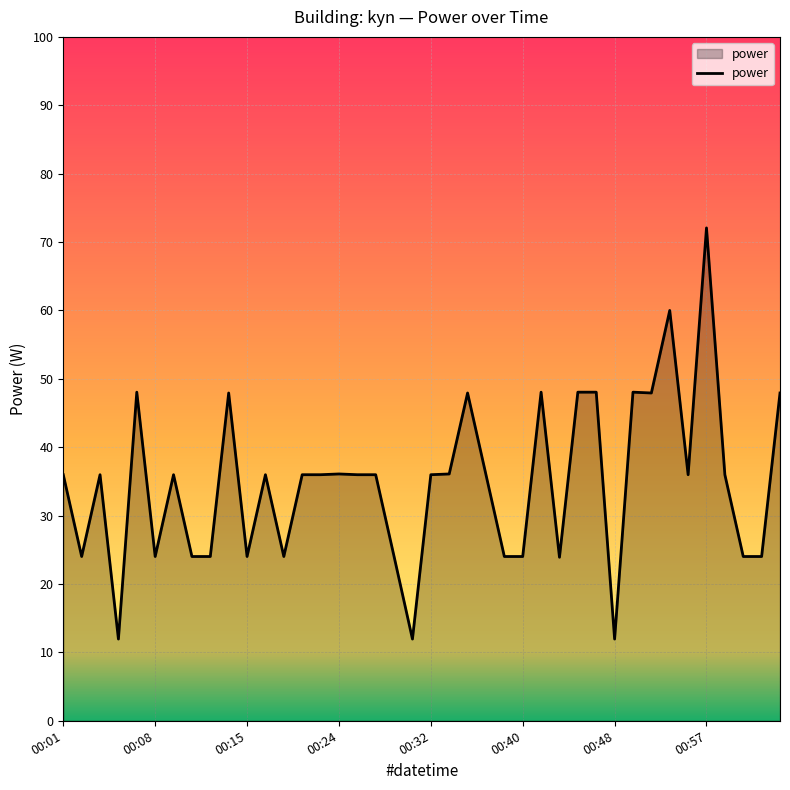

What is the maximum value shown in the chart?

72.1